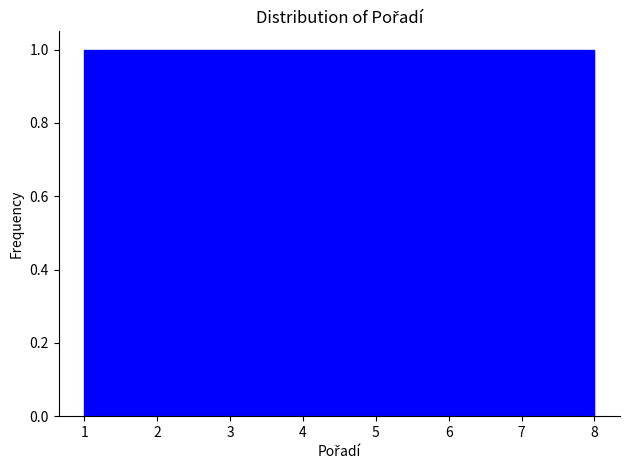

Reading left to right, transcribe this chart: for each bar, give the range it covers on the x-axis and its height. Neither the bar edges nor the heights are printed on the chart, so give them approximately, as read against the axes.

1.0 to 1.9: 1
1.9 to 2.8: 1
2.8 to 3.6: 1
3.6 to 4.5: 1
4.5 to 5.4: 1
5.4 to 6.3: 1
6.3 to 7.1: 1
7.1 to 8.0: 1